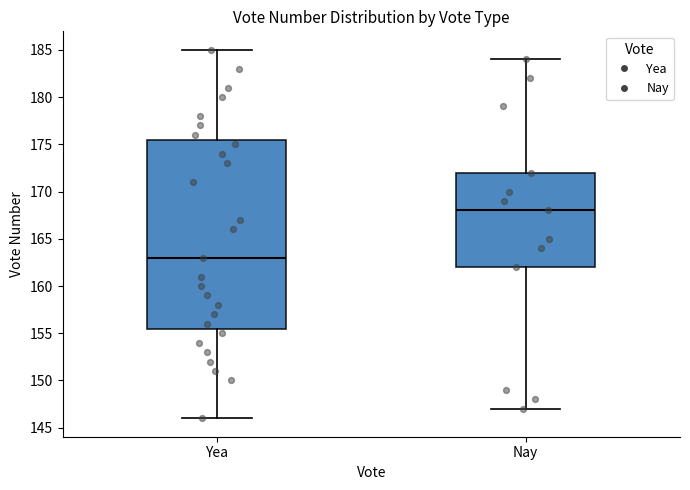

Reading left to right, read every box against the y-axis: the position of its median line, the range the box covers, and the ends of its whiskers. The values are not printed on the chart, so give them approximately, as read against the axis.

Yea: median 163.0, box 155.5 to 175.5, whiskers 146.0 to 185.0
Nay: median 168.0, box 162.0 to 172.0, whiskers 147.0 to 184.0